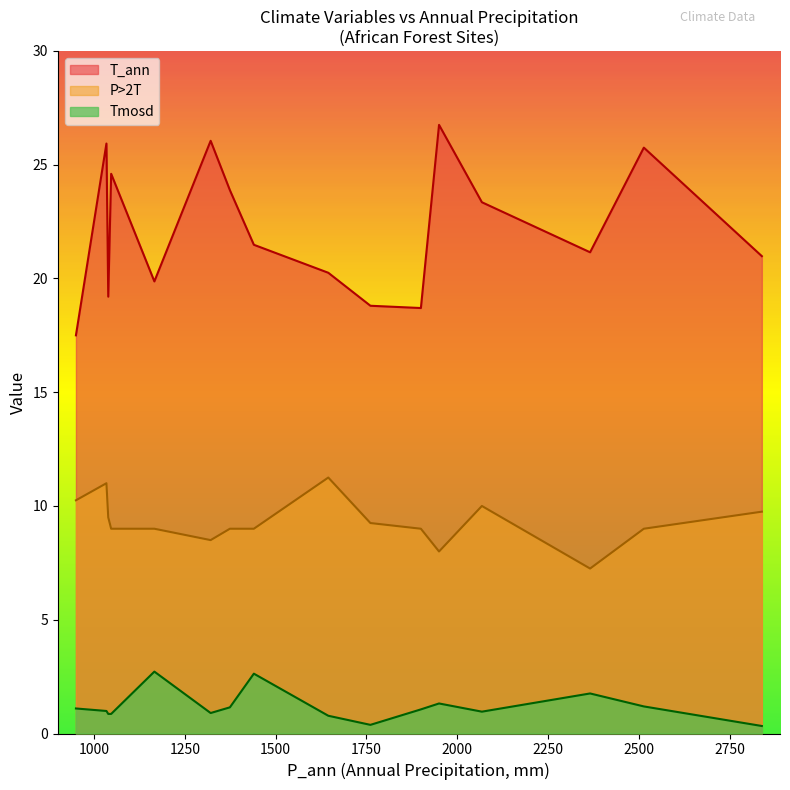

What is the approximate value of P>2T at 1166?

9.0